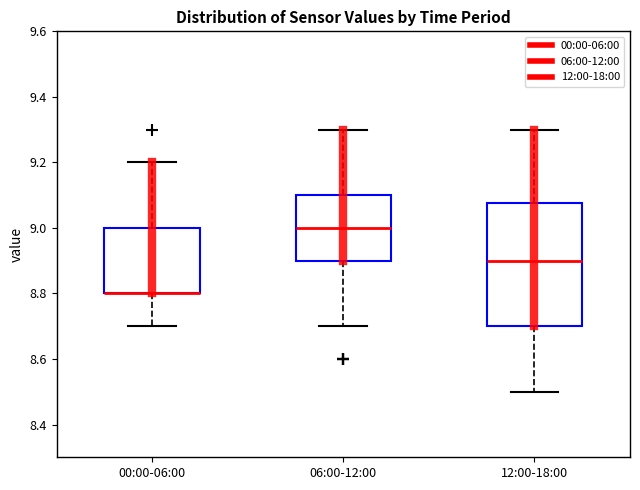

Reading left to right, read every box against the y-axis: the position of its median line, the range the box covers, and the ends of its whiskers. The values are not printed on the chart, so give them approximately, as read against the axis.

00:00-06:00: median 8.80 (drawn on the box's lower edge), box 8.80 to 9.00, whiskers 8.70 to 9.20
06:00-12:00: median 9.00, box 8.90 to 9.10, whiskers 8.70 to 9.30
12:00-18:00: median 8.90, box 8.70 to 9.08, whiskers 8.50 to 9.30